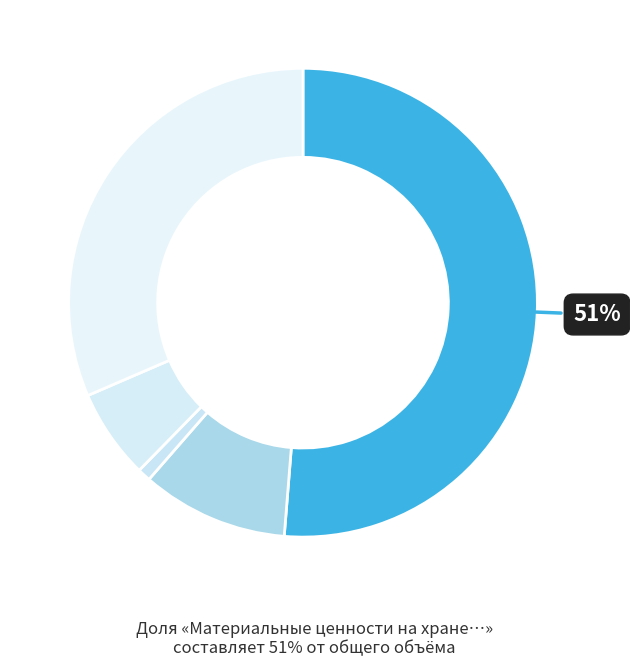

Count the number of slices in the pie.

5